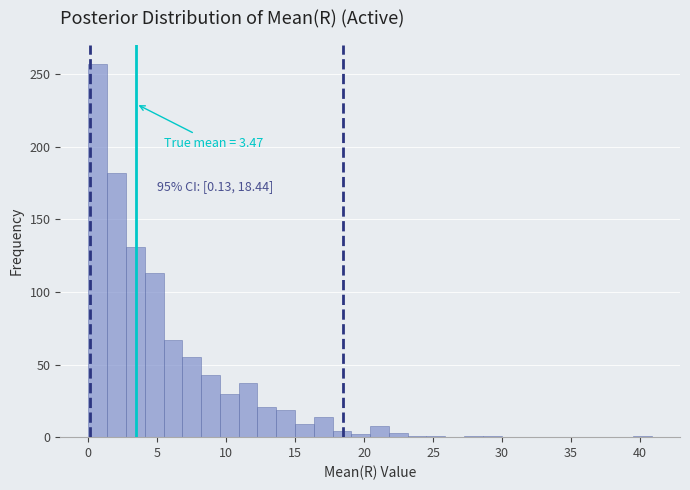

Around what value on the x-axis is the tallest bar? Give the approximate position of its centre, as read against the axis.

0.5